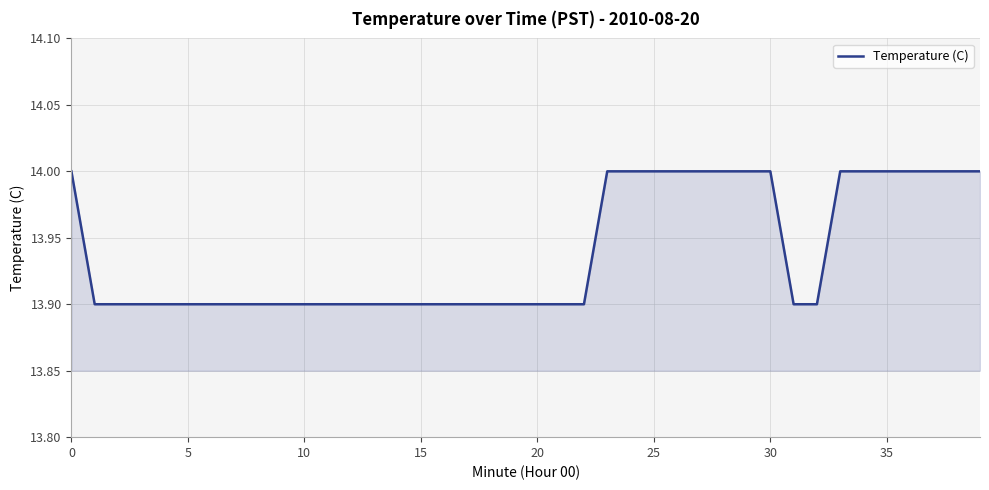

What is the sum of all values?

557.6